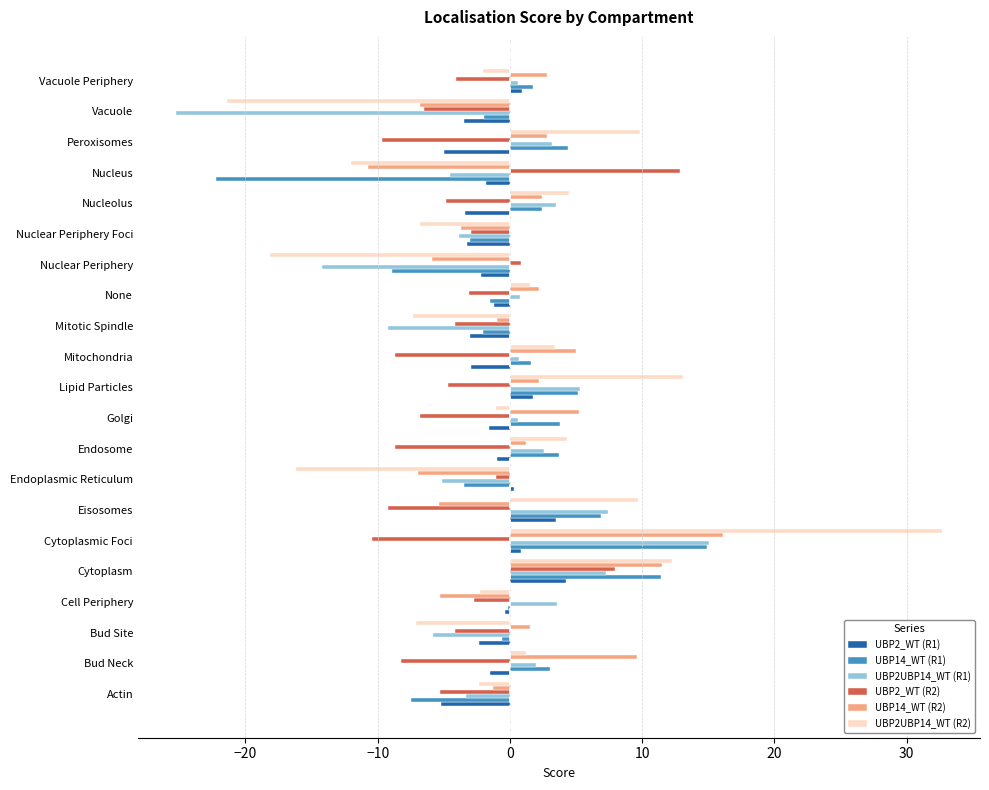

Is the value of UBP2_WT (R2) at Cytoplasm greater than the value of UBP2UBP14_WT (R2) at Lipid Particles?

No